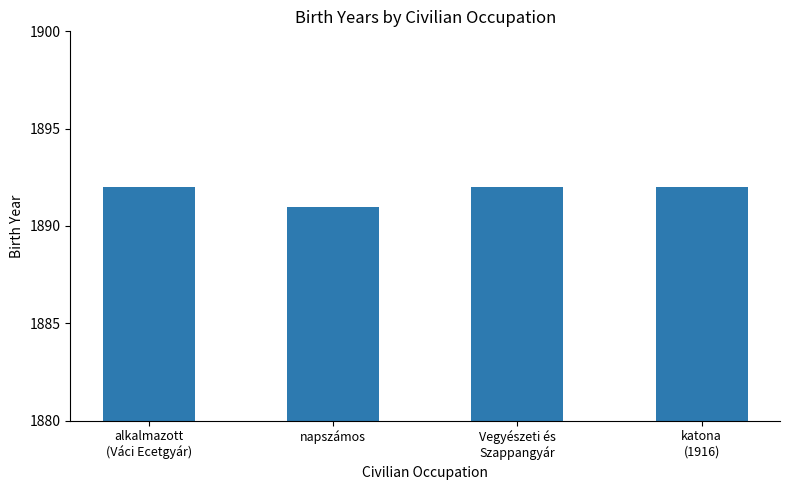

What is the minimum value shown in the chart?

1891